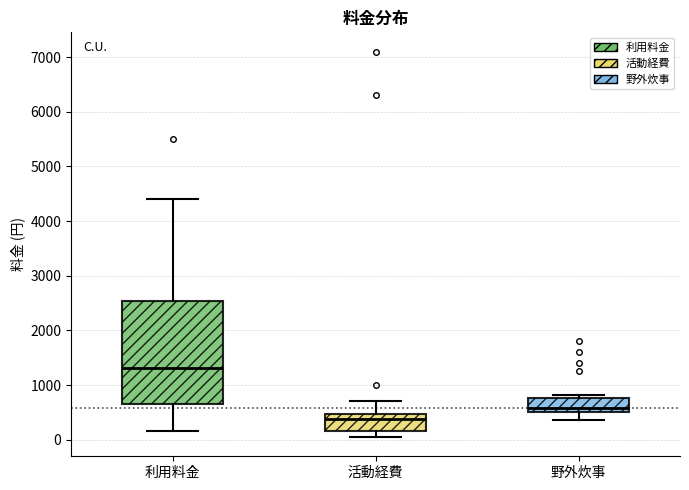

Which box's median line is the highest?

利用料金